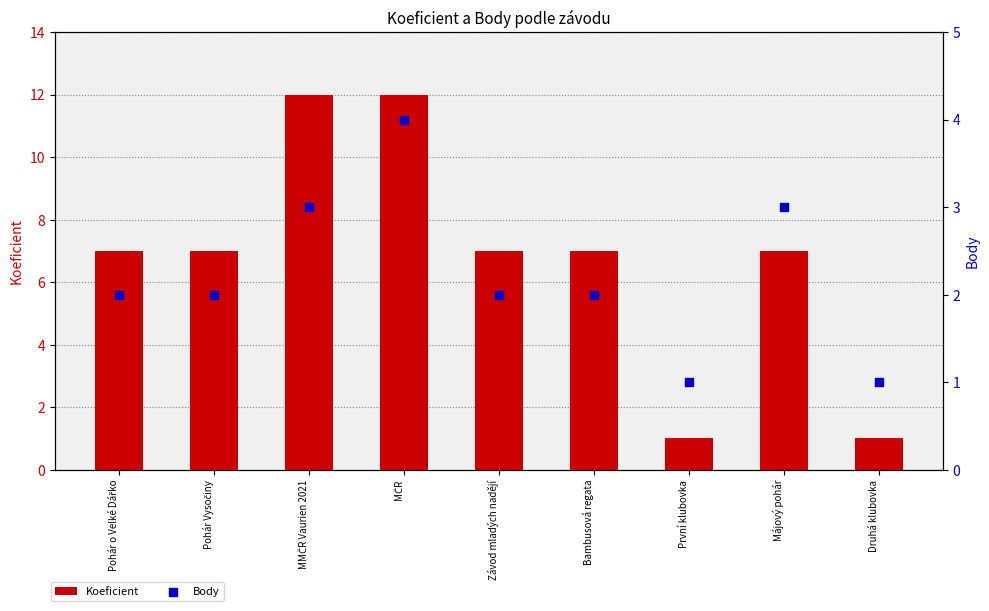

What are all the series names shown in the legend?

Koeficient, Body